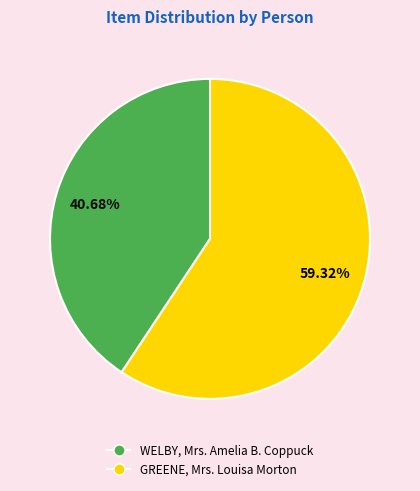

What portion of the pie excludes WELBY, Mrs. Amelia B. Coppuck?

59.3%